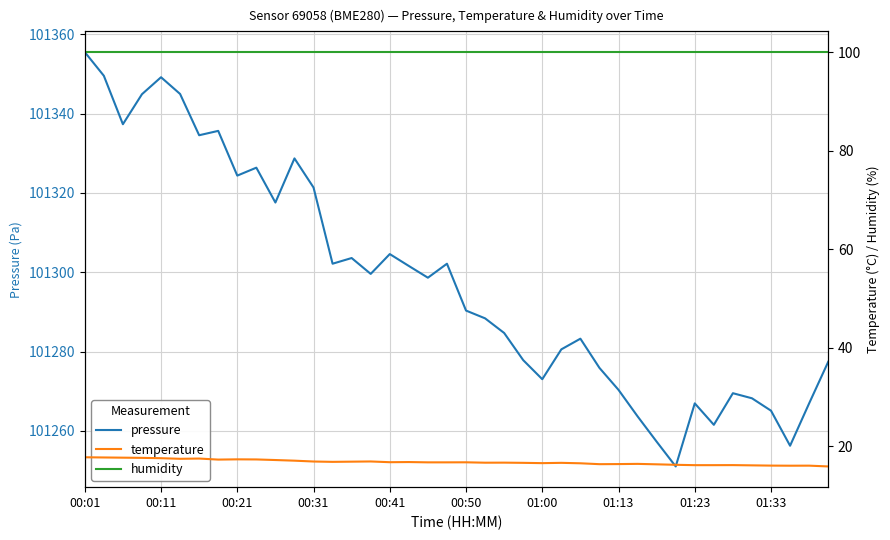

What is the highest value of the pressure series?

101355.5